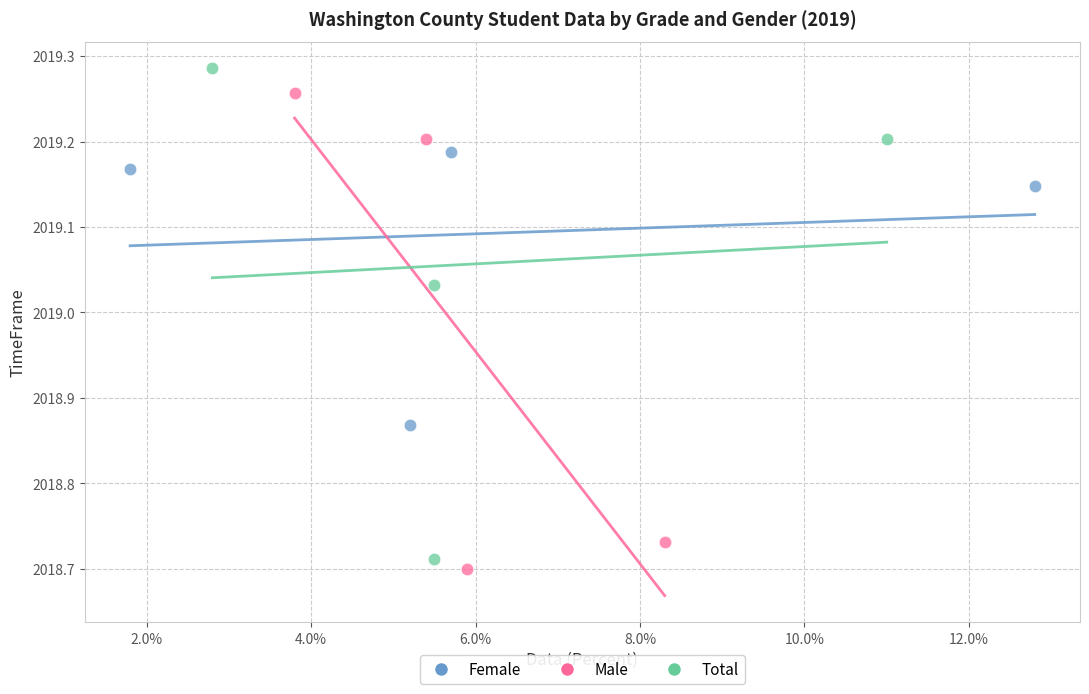

What are all the series names shown in the legend?

Female, Male, Total